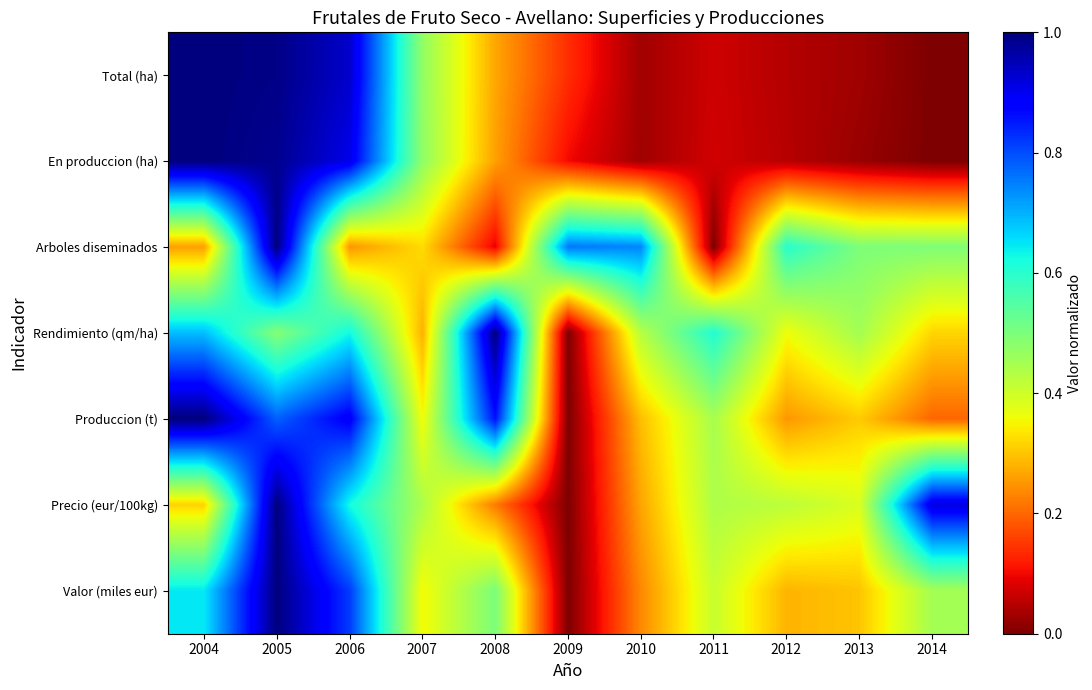

What is the total value across all series at 2009?

1.0